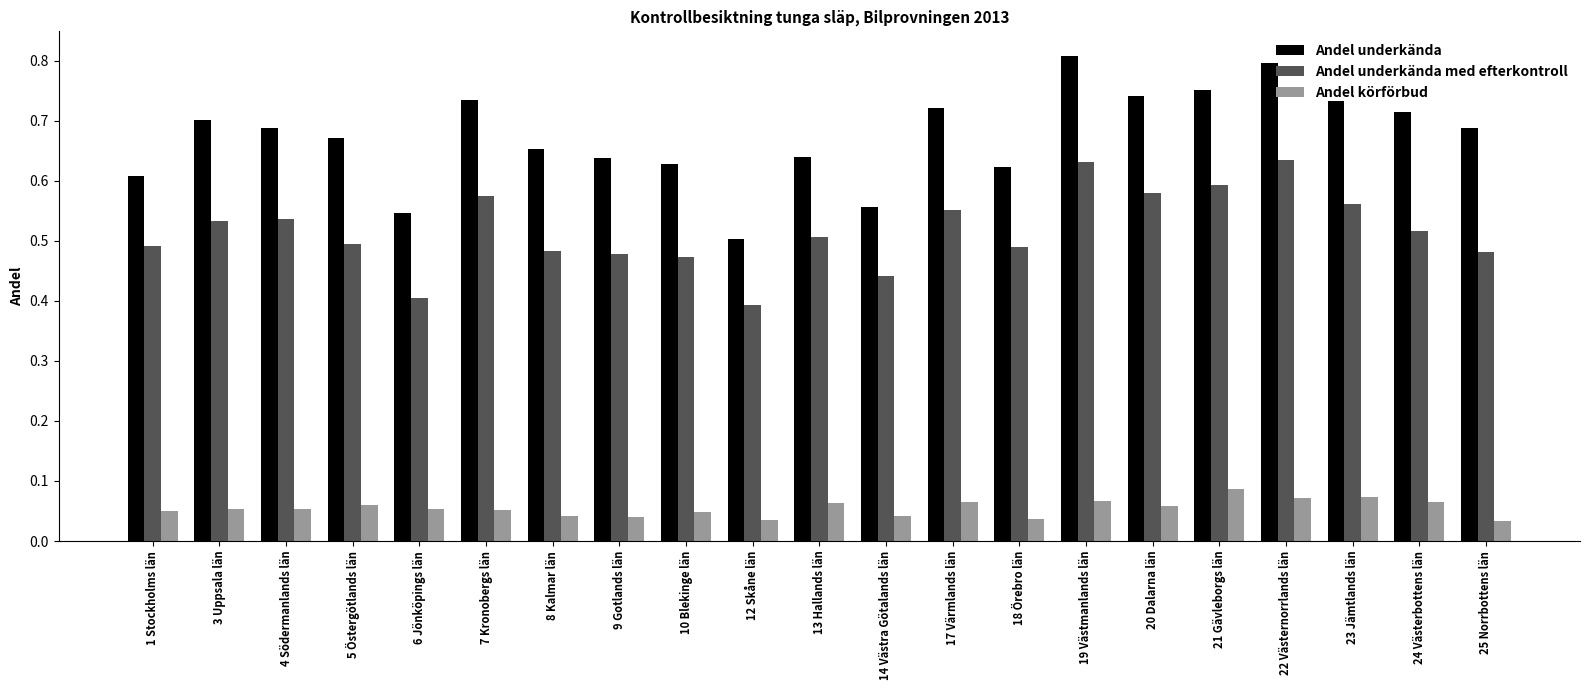

What is the difference between the second highest and second lowest values in the Andel underkända series?

0.2